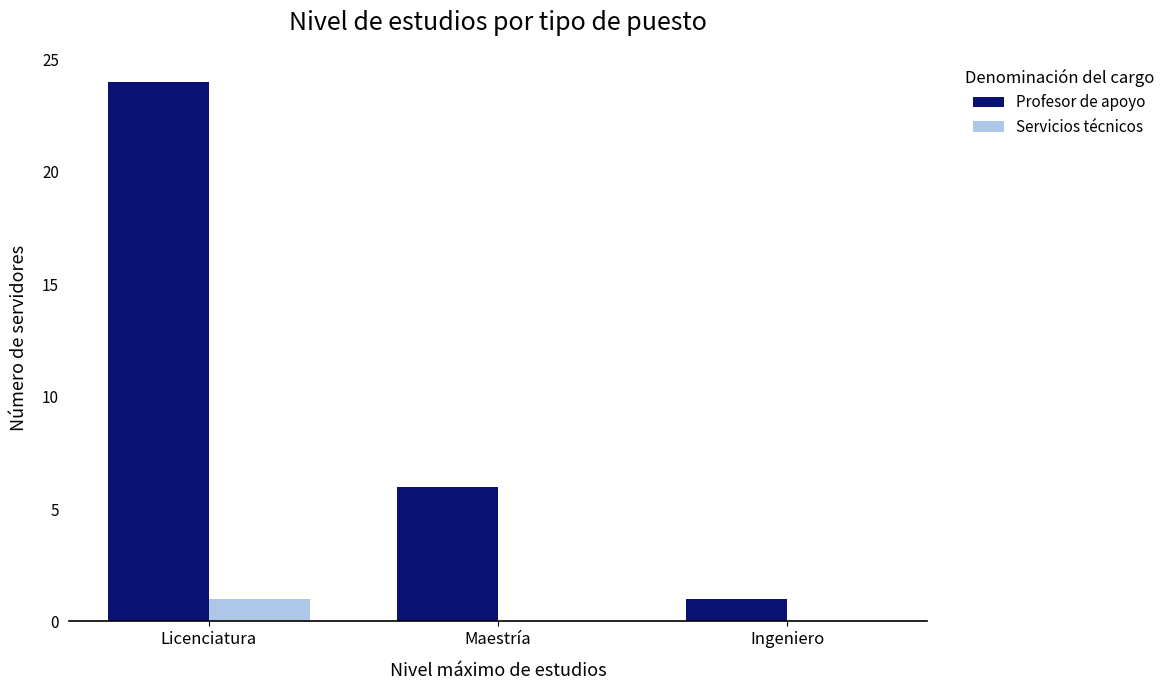

What is the maximum value shown in the chart?

24